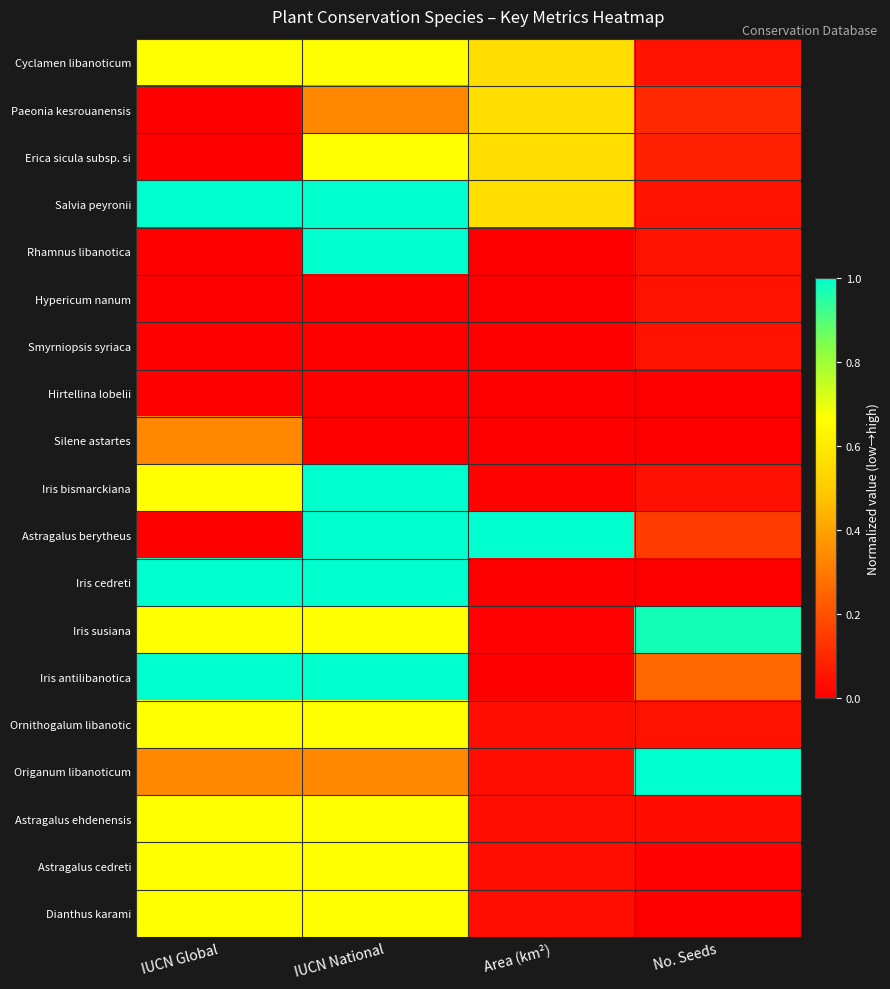

What is the total value across all series at Area (km²)?

3.5